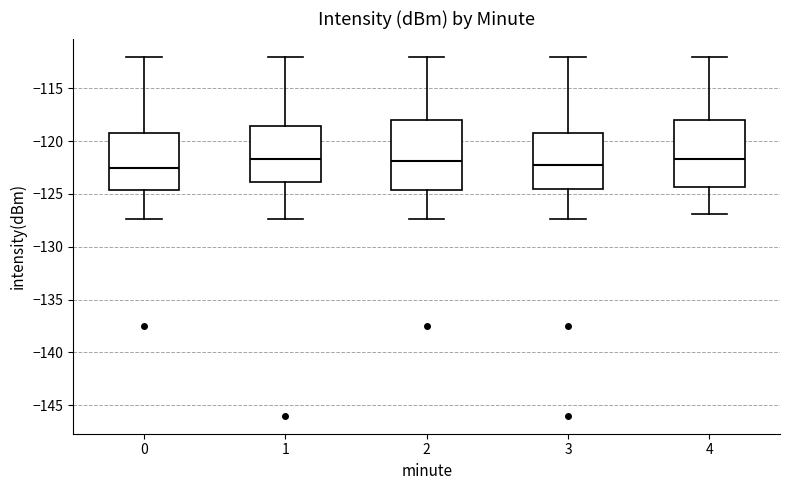

Where is the upper edge of the box at x = 2 on the y-axis? The values are not printed on the chart, so give them approximately, as read against the axis.

-118.0